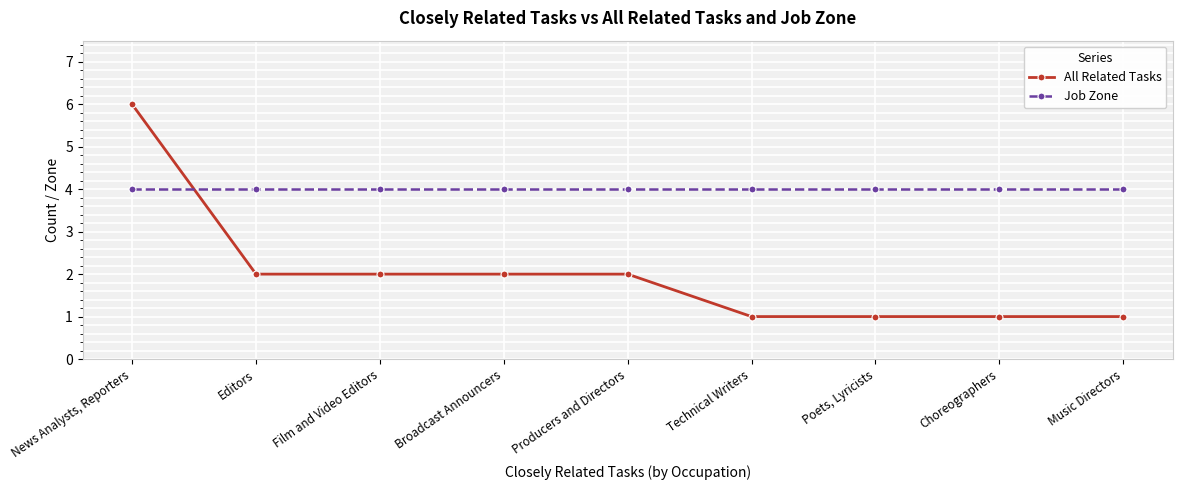

At News Analysts, Reporters, list the series in order from largest to smallest.

All Related Tasks, Job Zone